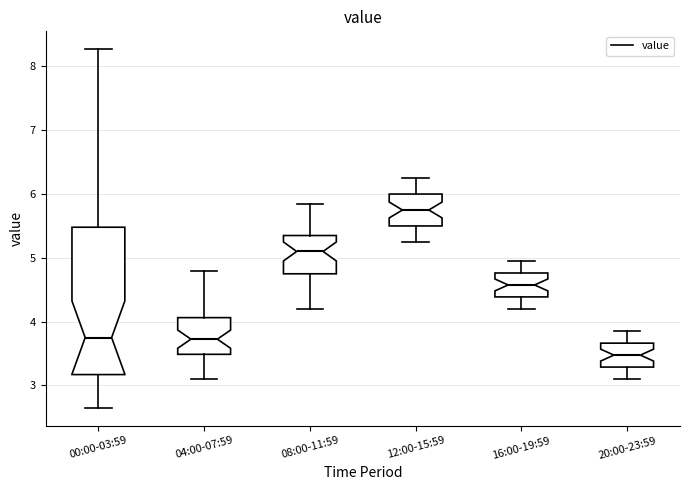

Which box has the lowest median line?

20:00-23:59